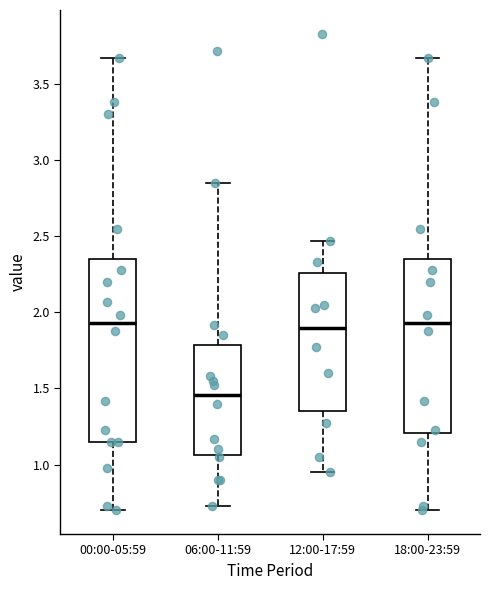

Which box's median line is the lowest?

06:00-11:59